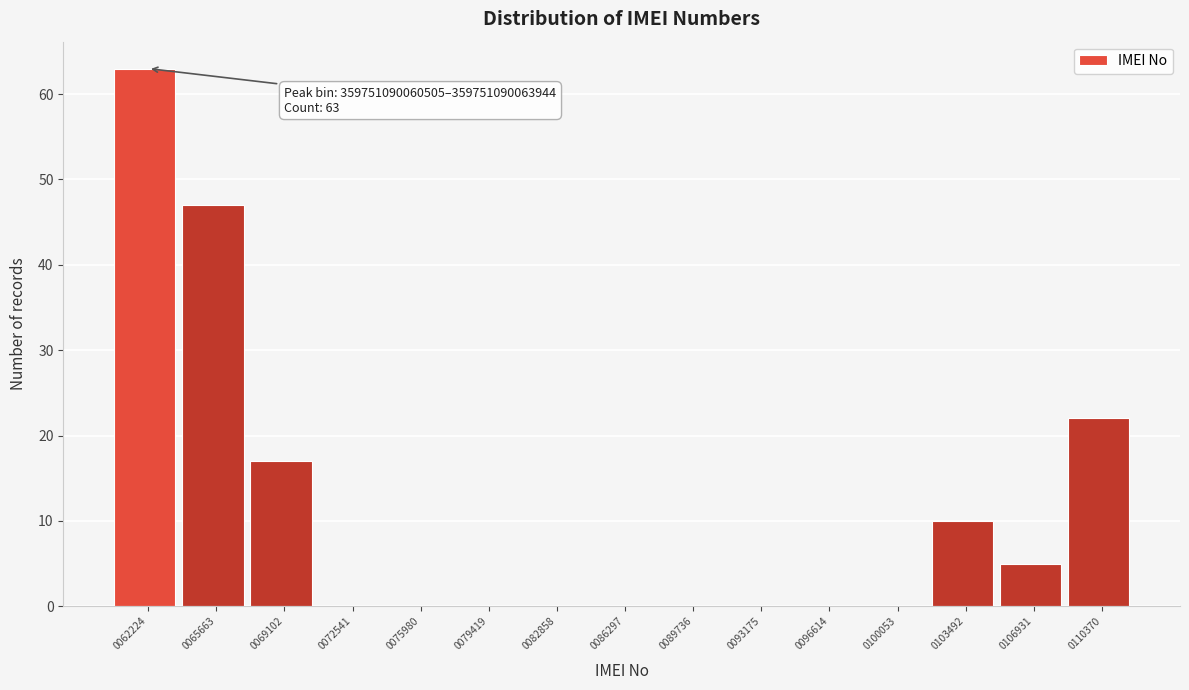

Reading left to right, extract all data points from this chart.

0062224=63	0065663=47	0069102=17	0072541=0	0075980=0	0079419=0	0082858=0	0086297=0	0089736=0	0093175=0	0096614=0	0100053=0	0103492=10	0106931=5	0110370=22